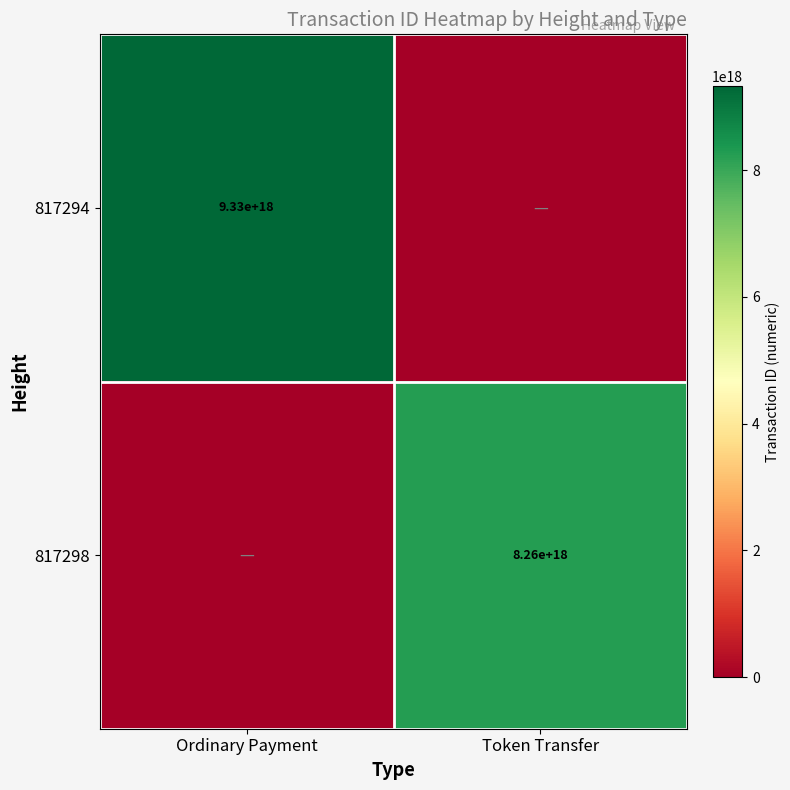

What is the difference between the highest and lowest values at Token Transfer?

8260404030334968832